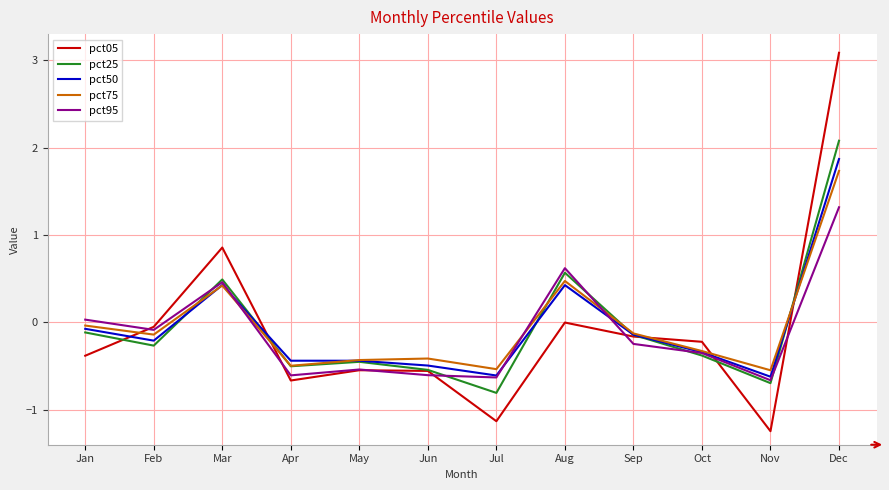

Which series has the widest spread of values?

pct05